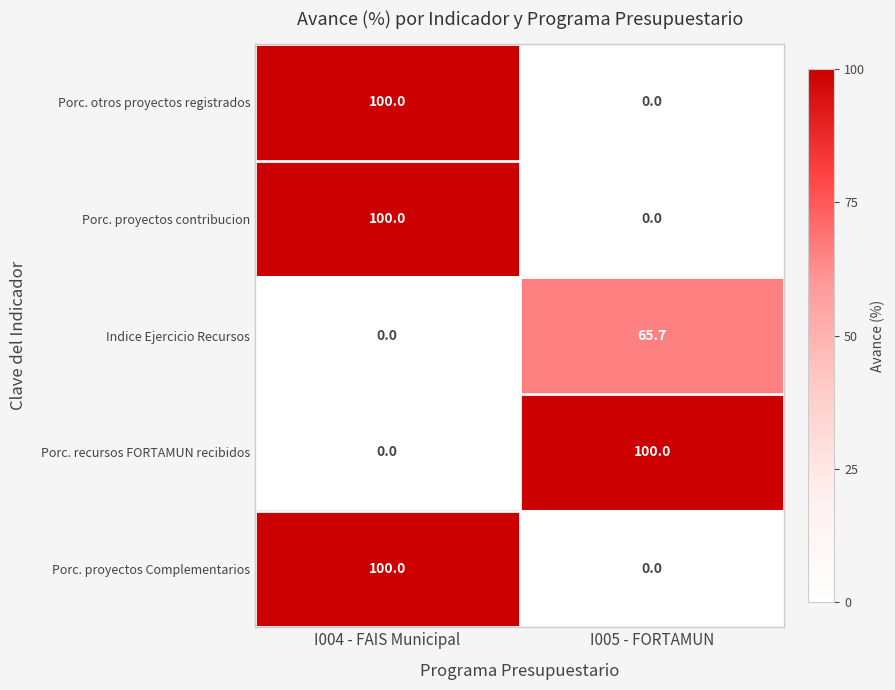

What is the difference between the maximum and minimum values in the Porc. proyectos contribucion series?

100.0